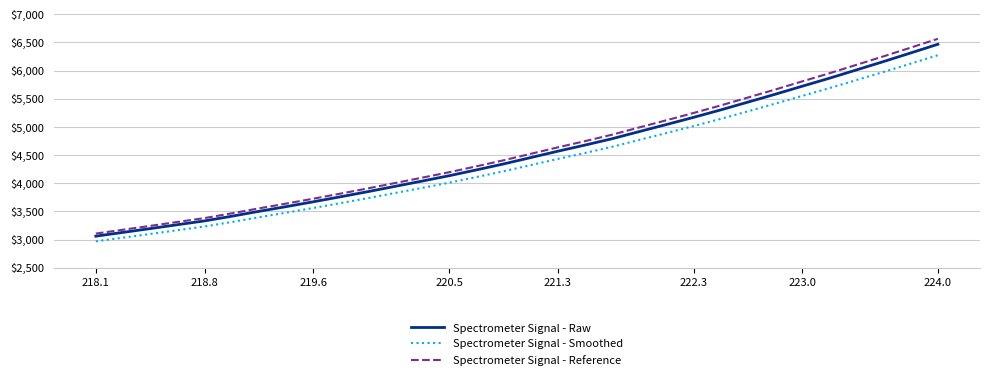

What is the difference between the maximum and minimum values in the Spectrometer Signal - Raw series?

3408.5